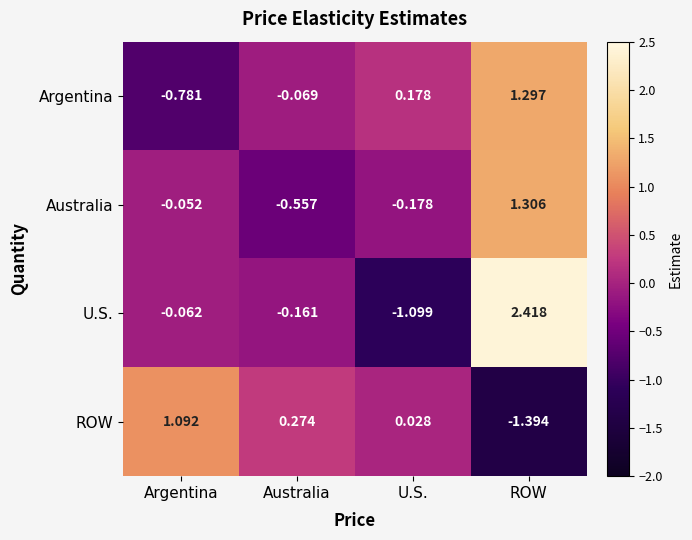

Where does the U.S. series first go above 0?

ROW